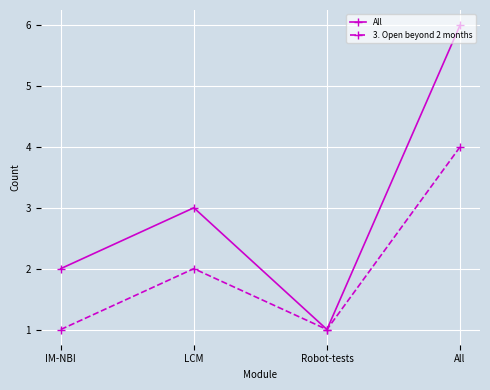

The 3. Open beyond 2 months series shows 2 at IM-NBI. True or false?

False